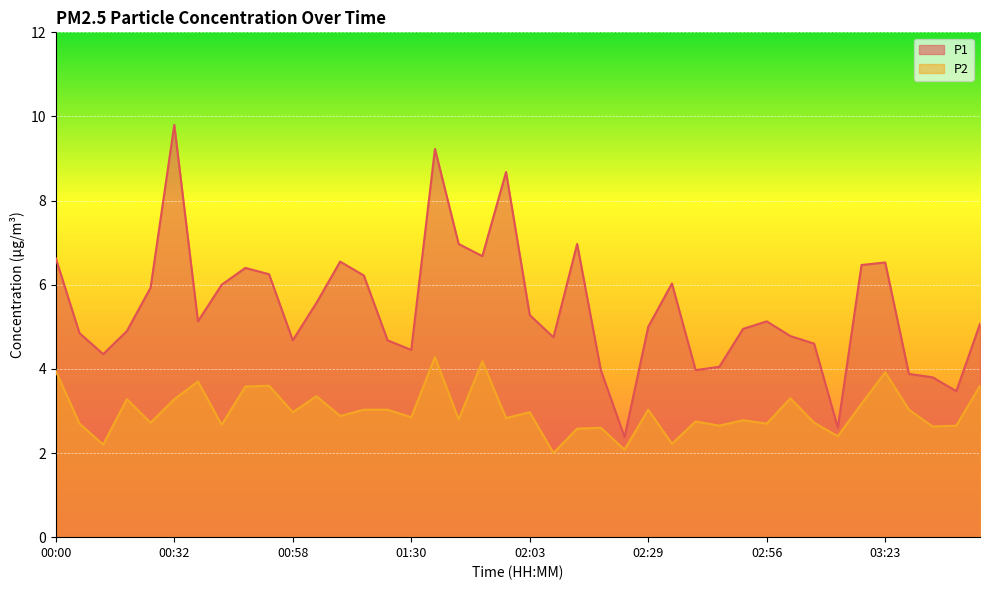

At which label does P1 line first exceed 5?

00:00